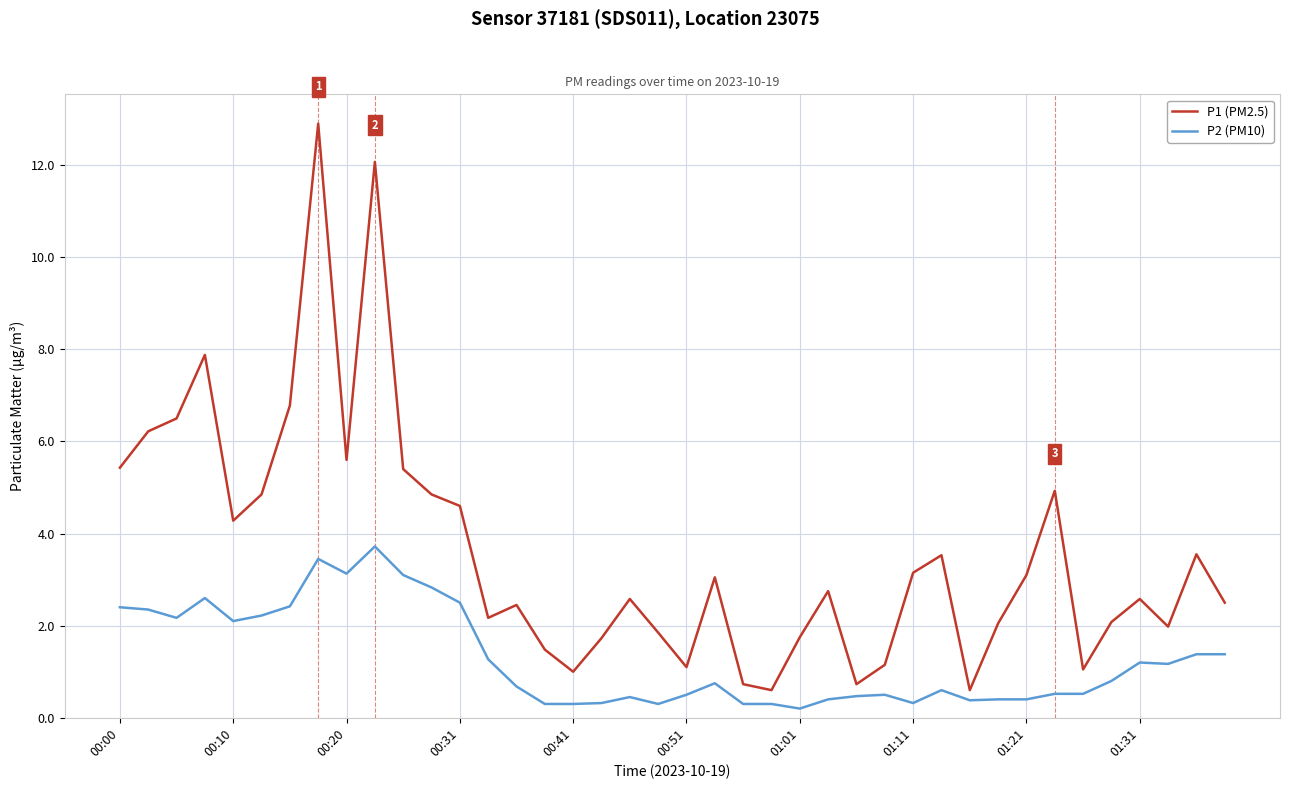

Rank the series by their maximum value, from lowest to highest.

P2 (PM10), P1 (PM2.5)